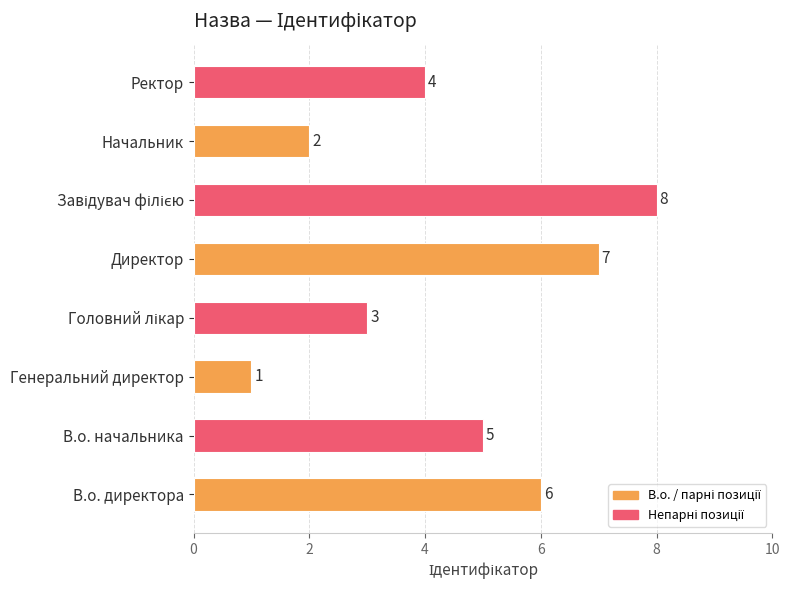

How many bars are there in total?

8